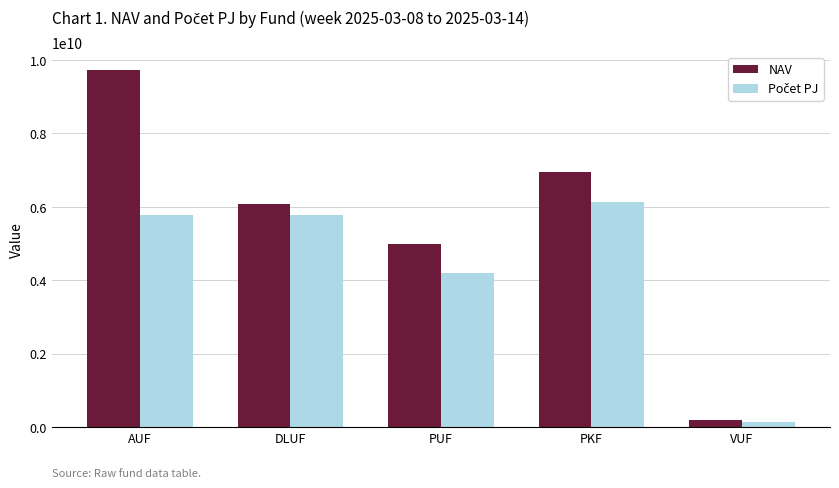

What is the spread (max minus min) of values at PUF?

792237885.8